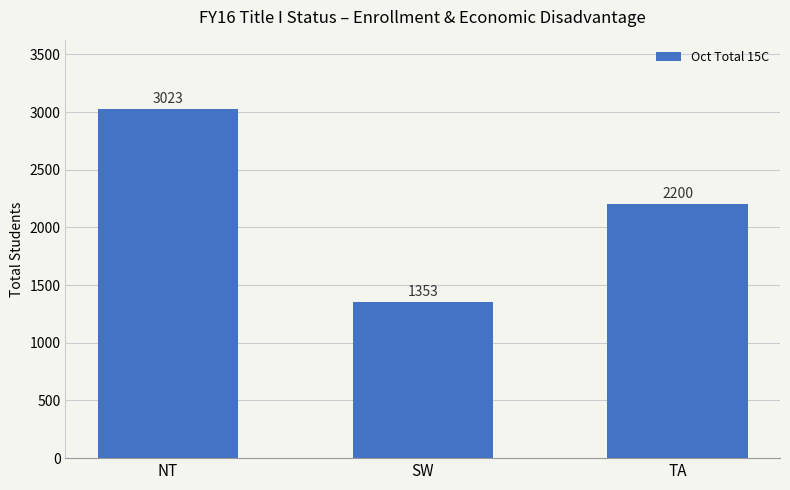

The value at TA is 2200. True or false?

True